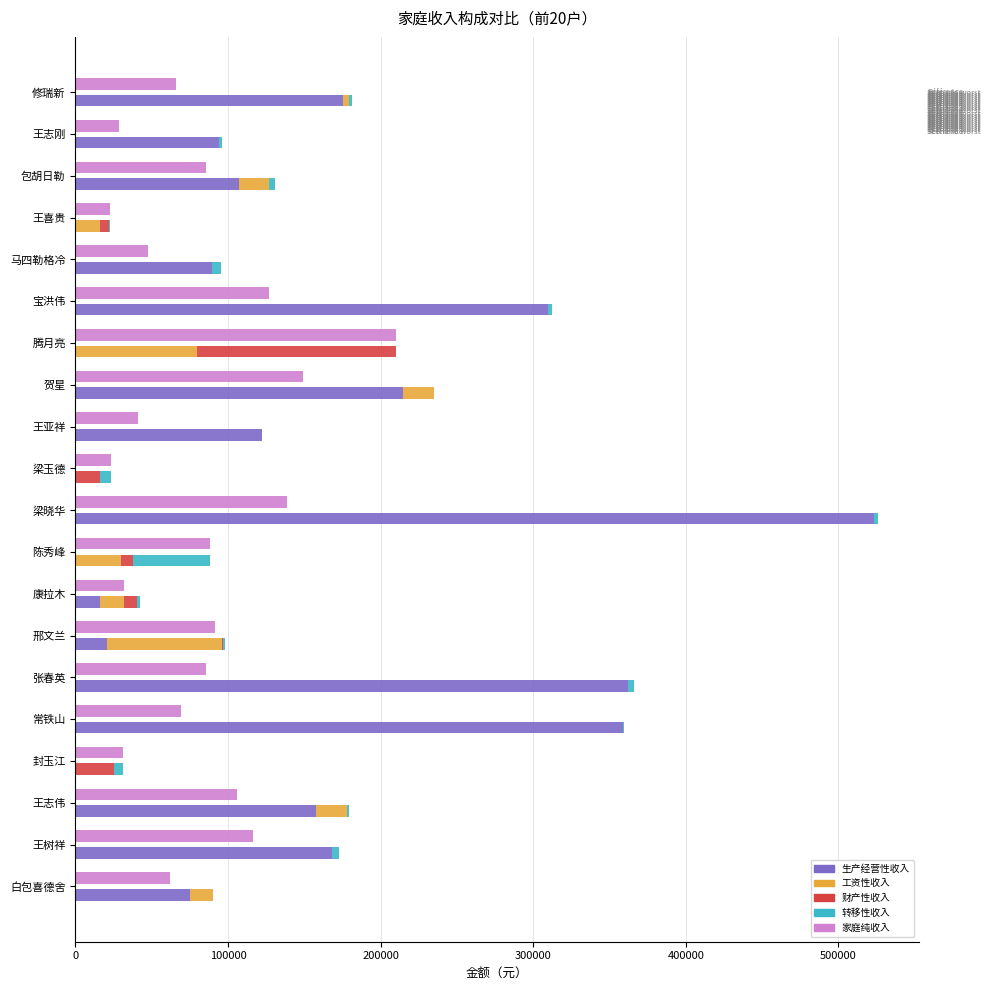

True or false: 转移性收入 has a value of 3864 at 张春英.

True